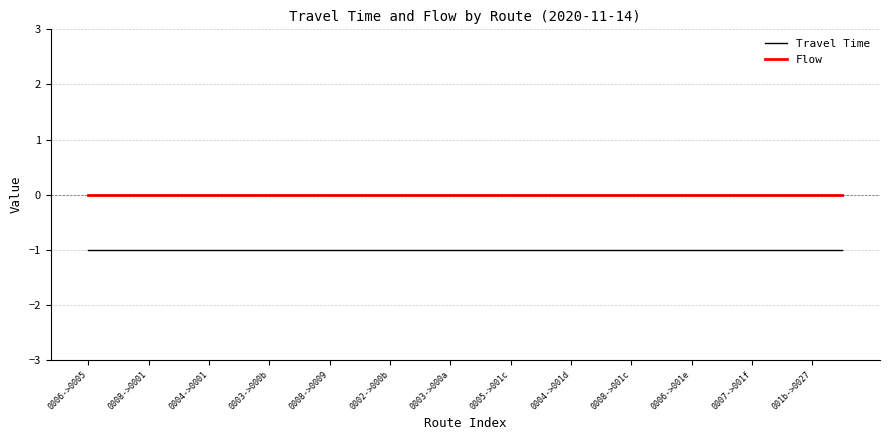

How many lines are shown in the chart?

2